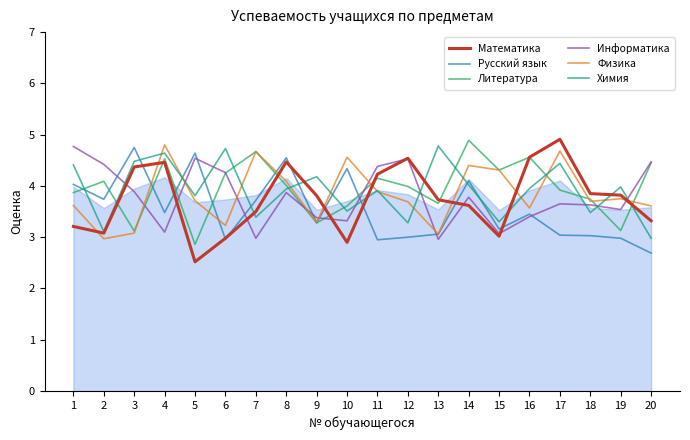

Is this an area chart (filled region under the line)?

No